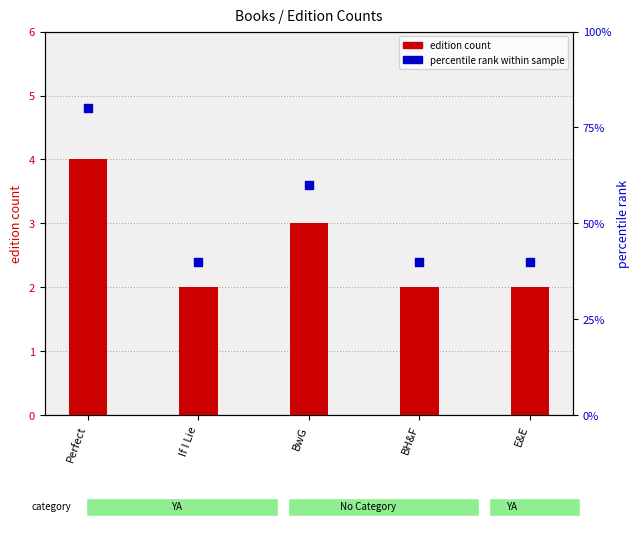

Which series has the widest spread of Y values?

percentile rank